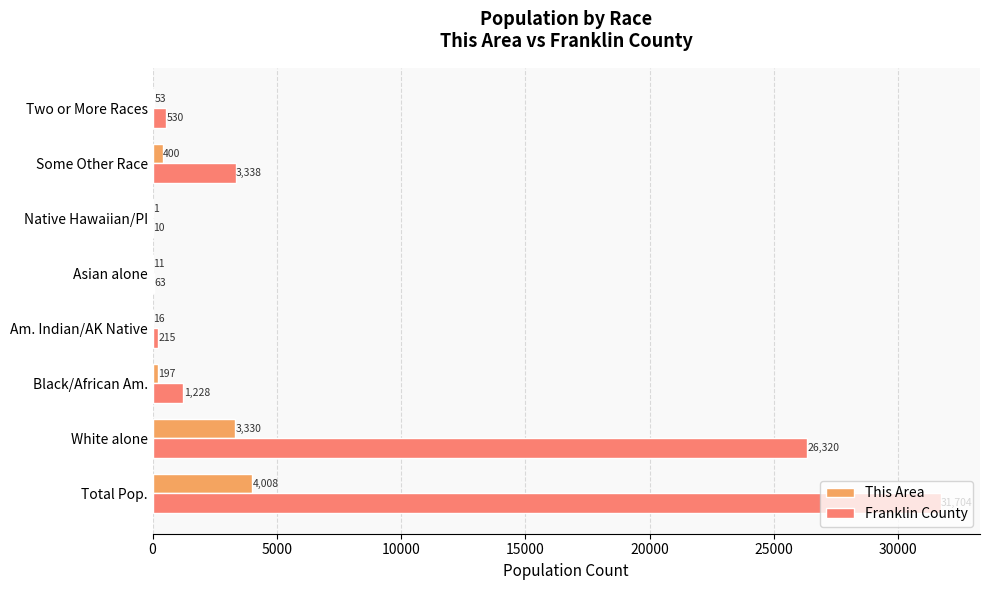

True or false: This Area has a value of 5459 at White alone.

False